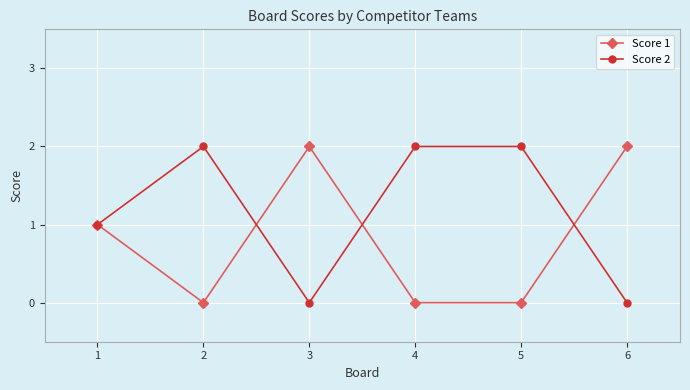

Is the value of Score 1 at 2 greater than the value of Score 2 at 4?

No